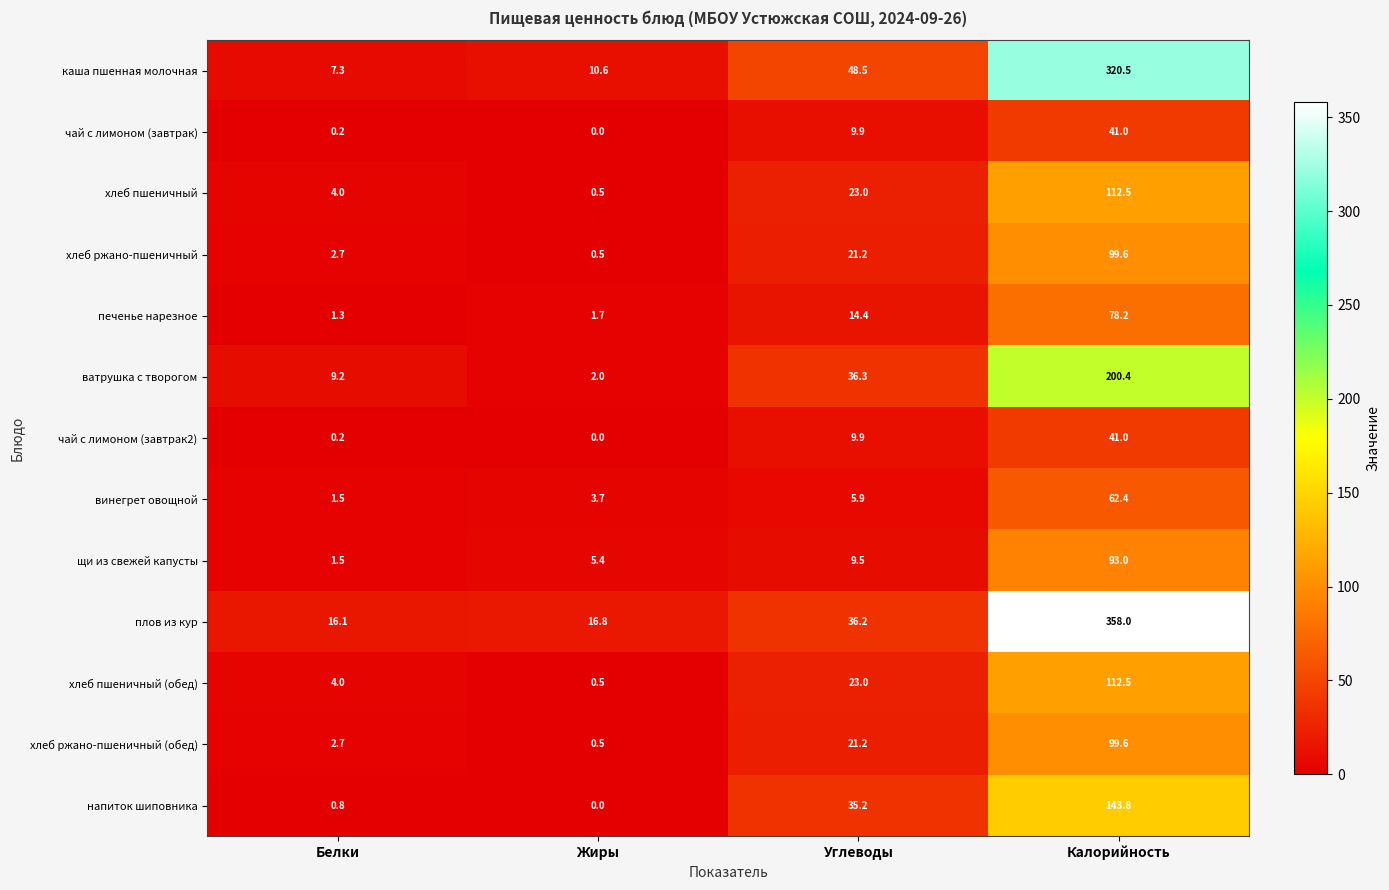

What is the maximum value for чай с лимоном (завтрак2)?

41.0